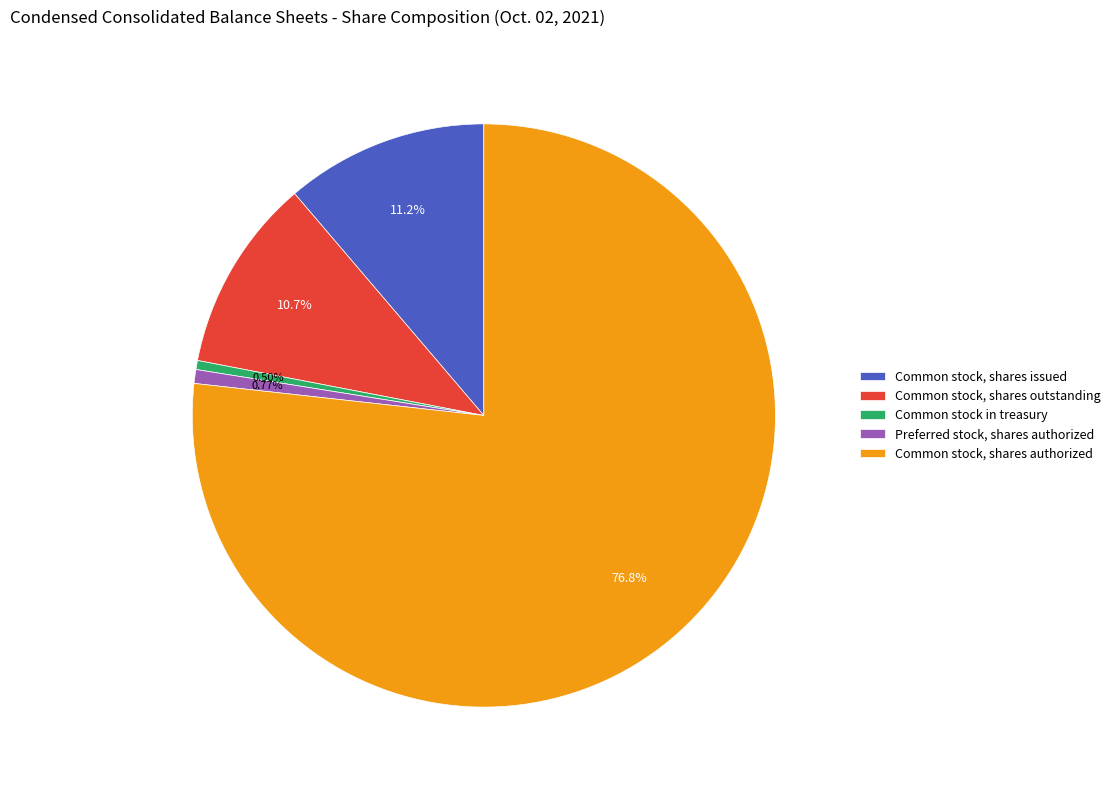

Count the number of slices in the pie.

5